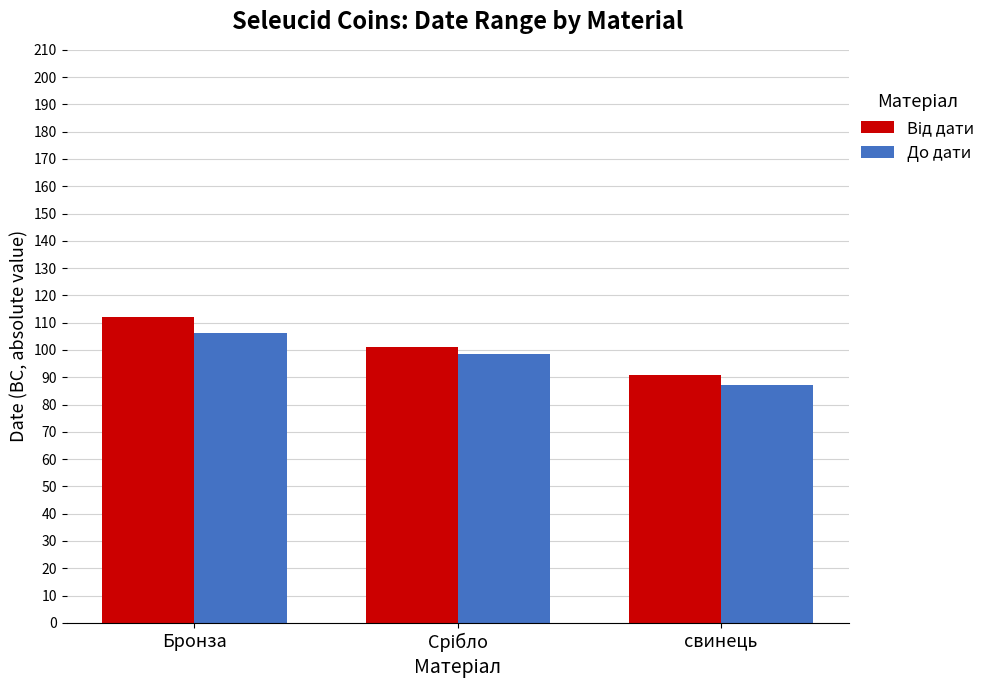

What is the sum of all До дати values?

291.9